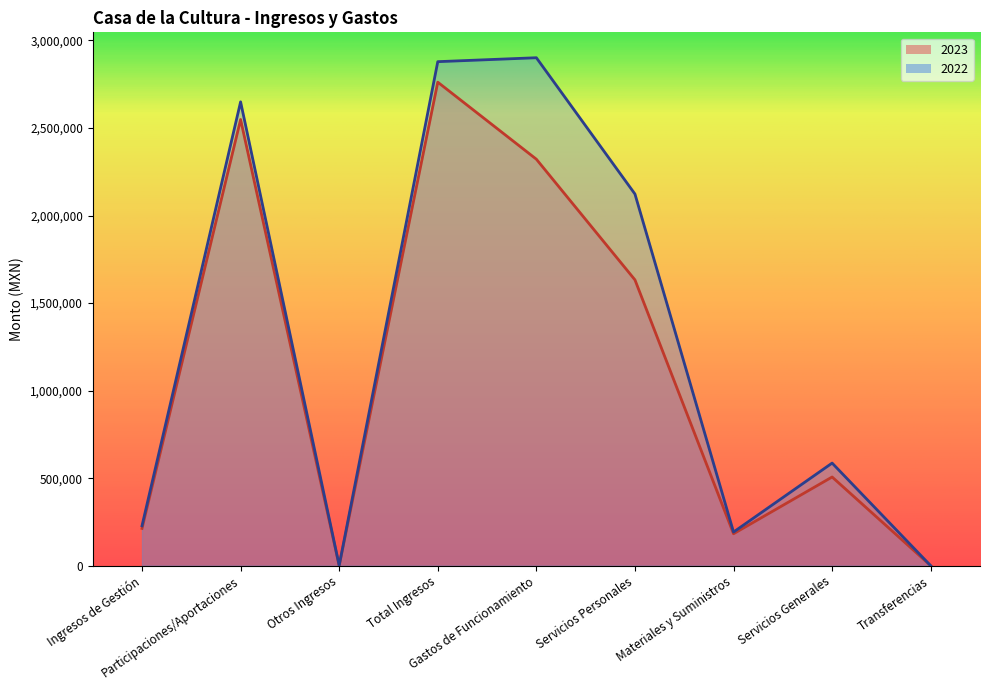

What is the spread (max minus min) of values at Gastos de Funcionamiento?

579552.6